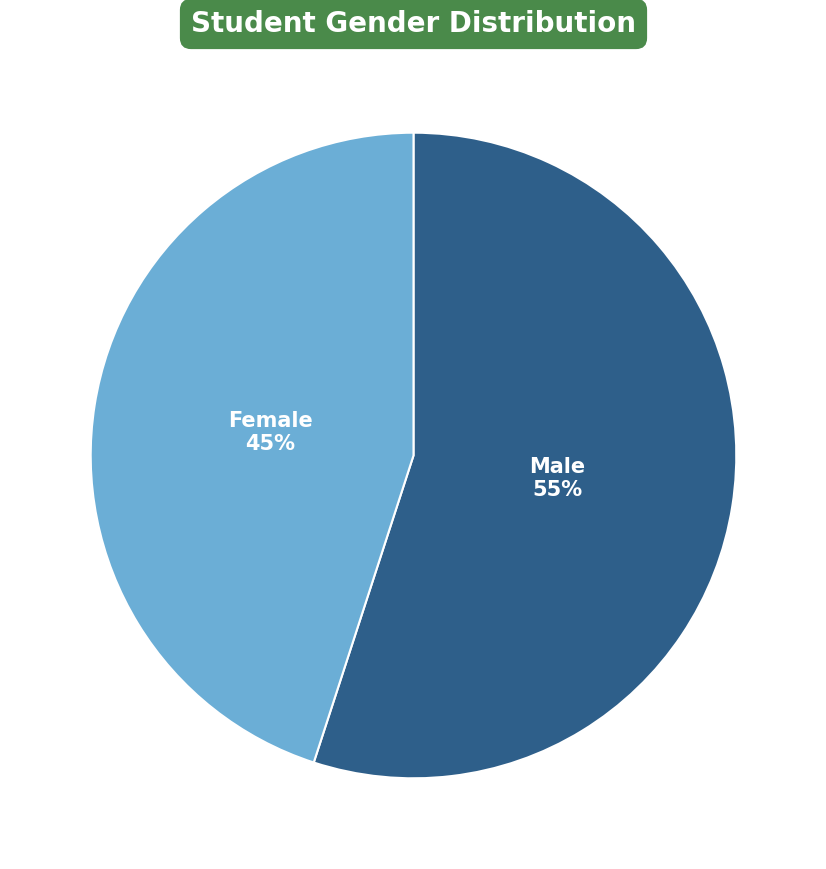

To the nearest percent, what is the average slice percentage?

50%